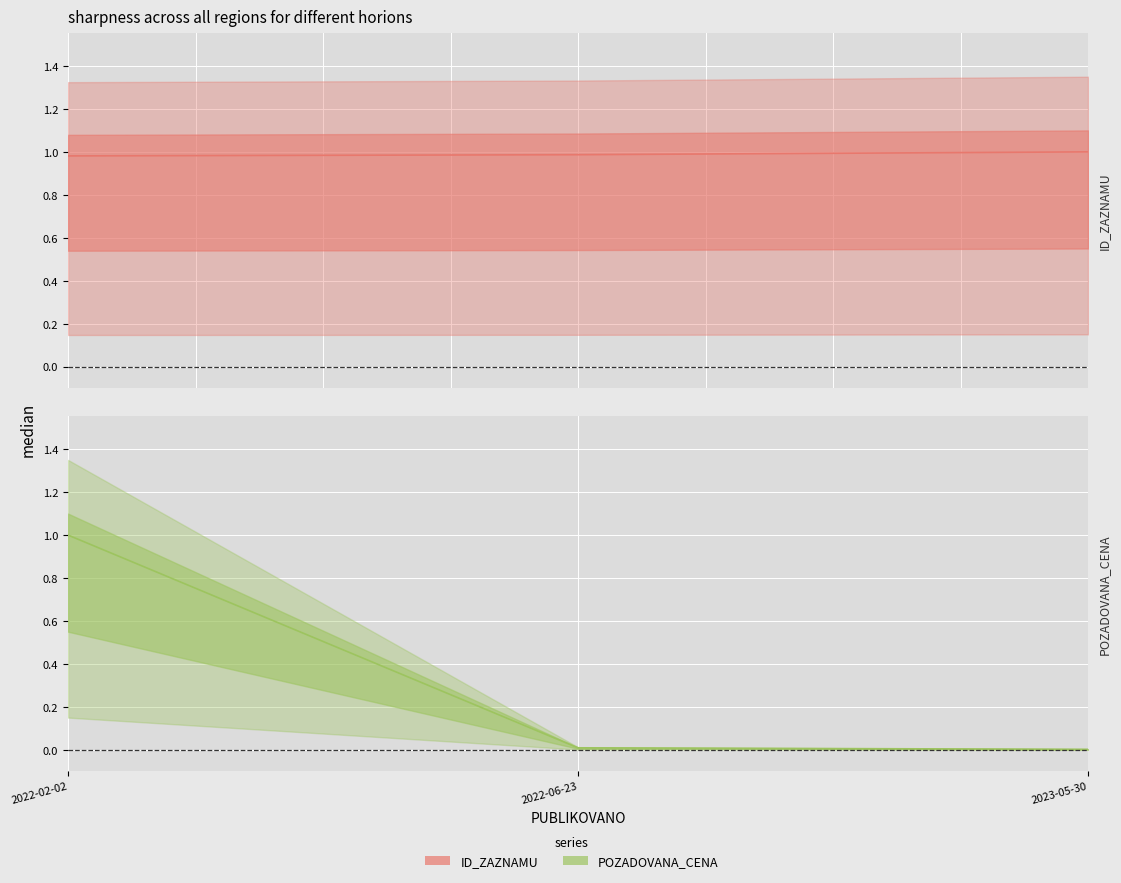

What is the label of the 1st point from the left?

2022-02-02